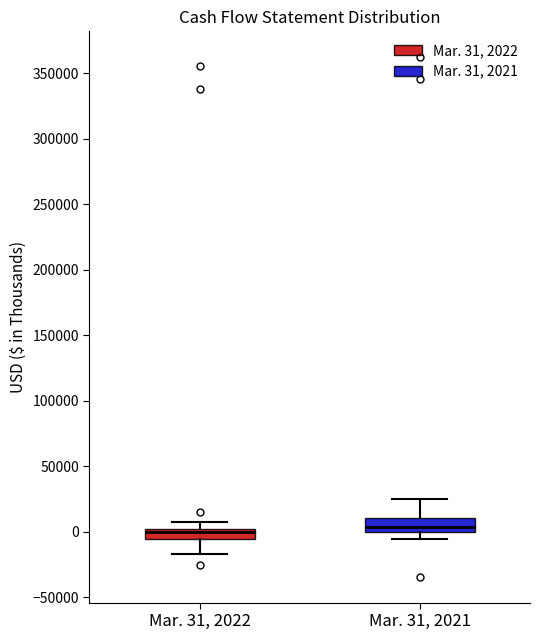

Where is the upper edge of the box for Mar. 31, 2022 on the y-axis? The values are not printed on the chart, so give them approximately, as read against the axis.

0